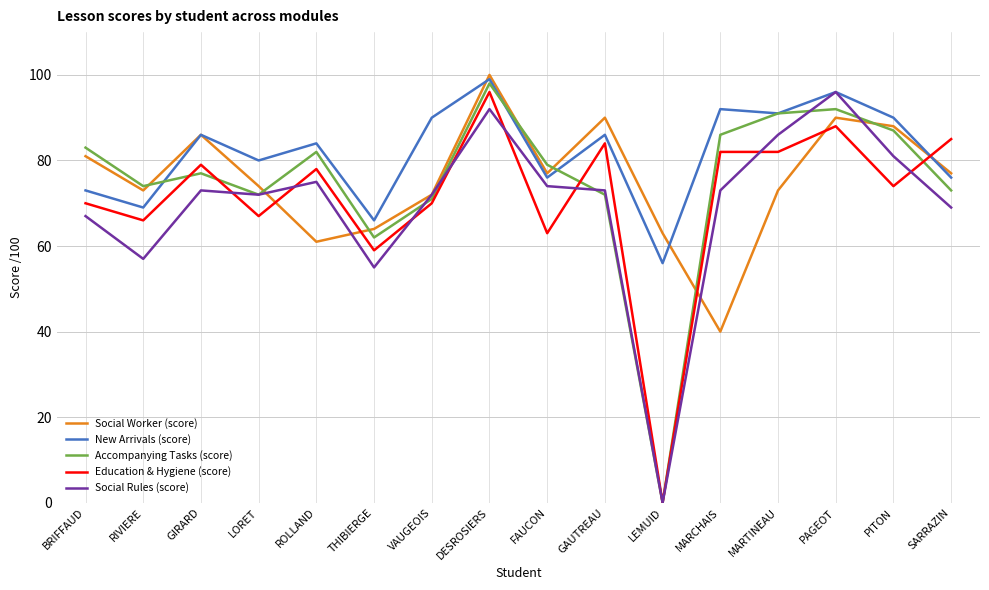

Reading left to right, extract all data points from this chart.

Social Worker (score): BRIFFAUD=81	RIVIERE=73	GIRARD=86	LORET=74	ROLLAND=61	THIBIERGE=64	VAUGEOIS=72	DESROSIERS=100	FAUCON=77	GAUTREAU=90	LEMUID=63	MARCHAIS=40	MARTINEAU=73	PAGEOT=90	PITON=88	SARRAZIN=77
New Arrivals (score): BRIFFAUD=73	RIVIERE=69	GIRARD=86	LORET=80	ROLLAND=84	THIBIERGE=66	VAUGEOIS=90	DESROSIERS=99	FAUCON=76	GAUTREAU=86	LEMUID=56	MARCHAIS=92	MARTINEAU=91	PAGEOT=96	PITON=90	SARRAZIN=76
Accompanying Tasks (score): BRIFFAUD=83	RIVIERE=74	GIRARD=77	LORET=72	ROLLAND=82	THIBIERGE=62	VAUGEOIS=71	DESROSIERS=98	FAUCON=79	GAUTREAU=72	LEMUID=0	MARCHAIS=86	MARTINEAU=91	PAGEOT=92	PITON=87	SARRAZIN=73
Education & Hygiene (score): BRIFFAUD=70	RIVIERE=66	GIRARD=79	LORET=67	ROLLAND=78	THIBIERGE=59	VAUGEOIS=70	DESROSIERS=96	FAUCON=63	GAUTREAU=84	LEMUID=0	MARCHAIS=82	MARTINEAU=82	PAGEOT=88	PITON=74	SARRAZIN=85
Social Rules (score): BRIFFAUD=67	RIVIERE=57	GIRARD=73	LORET=72	ROLLAND=75	THIBIERGE=55	VAUGEOIS=72	DESROSIERS=92	FAUCON=74	GAUTREAU=73	LEMUID=0	MARCHAIS=73	MARTINEAU=86	PAGEOT=96	PITON=81	SARRAZIN=69